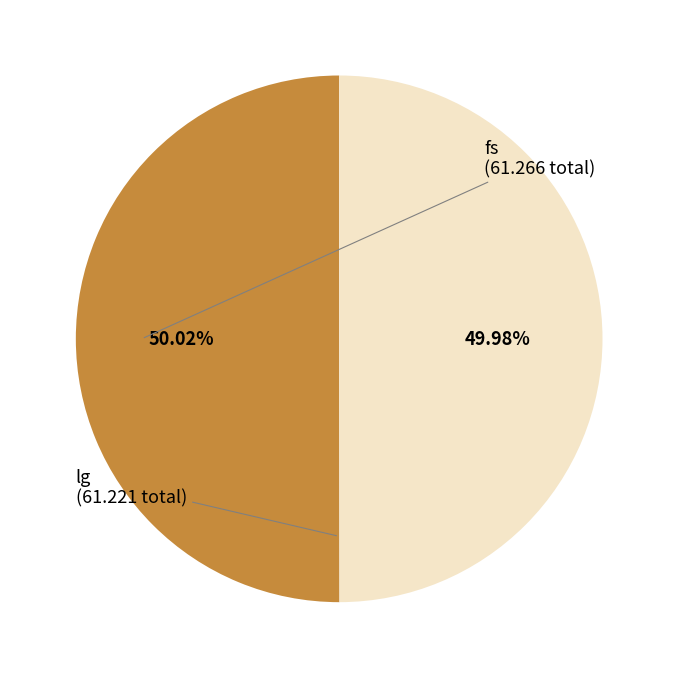

Is the sum of lg and fs greater than half?

Yes